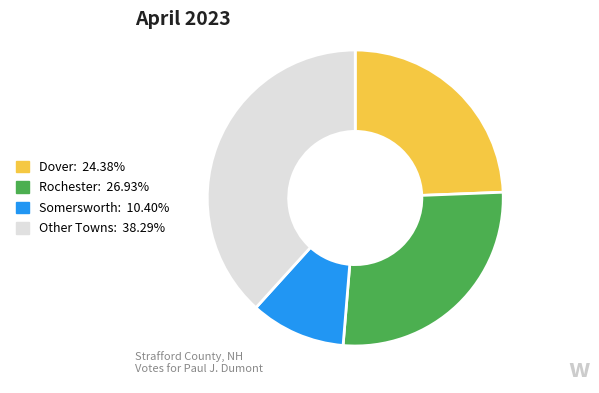

Is there a majority slice in this chart?

No